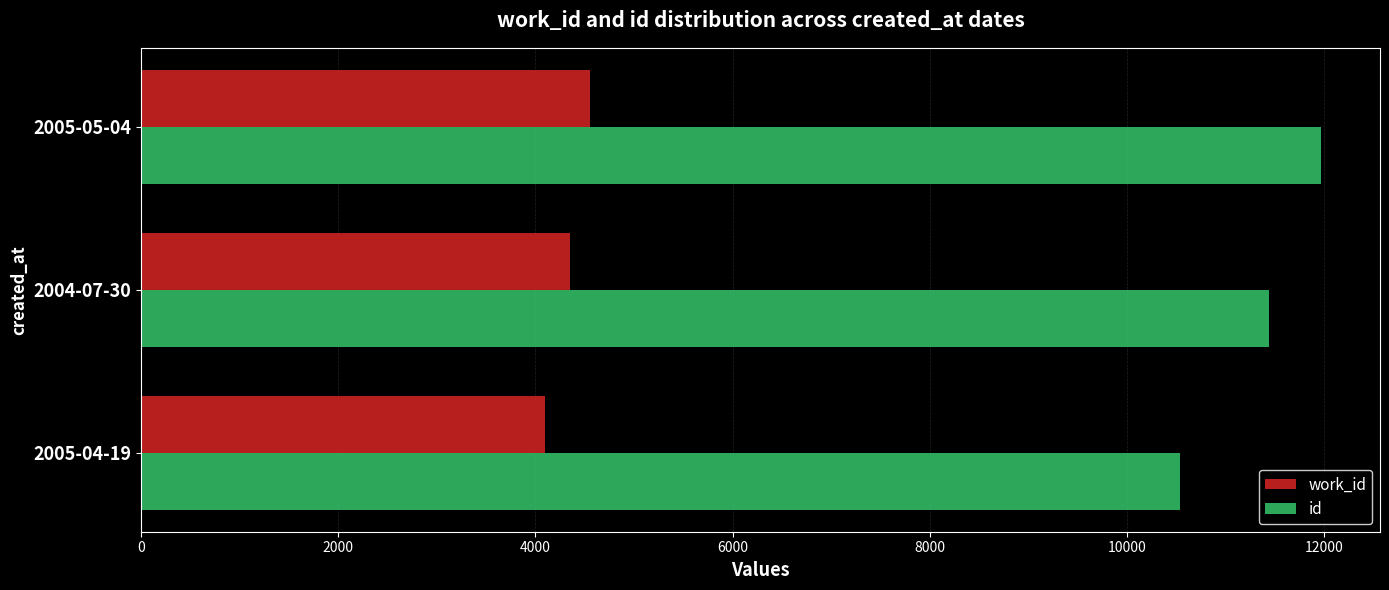

What is the approximate value of id at 2005-05-04, to the nearest 10?

11970